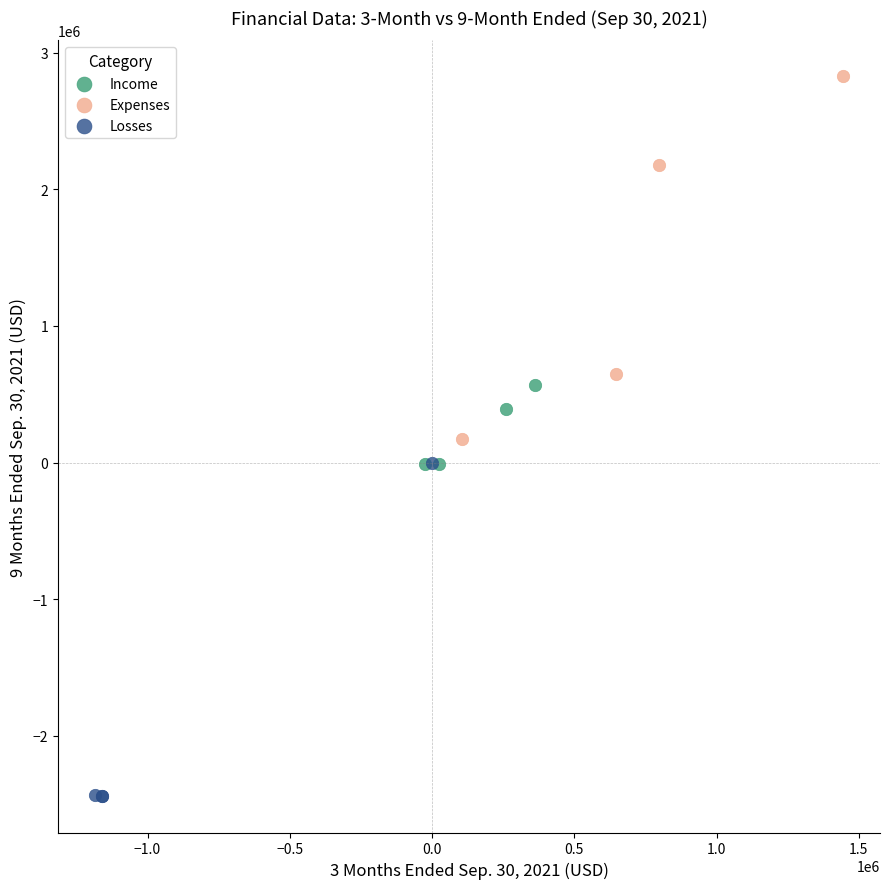

Which series reaches the minimum Y coordinate?

Losses